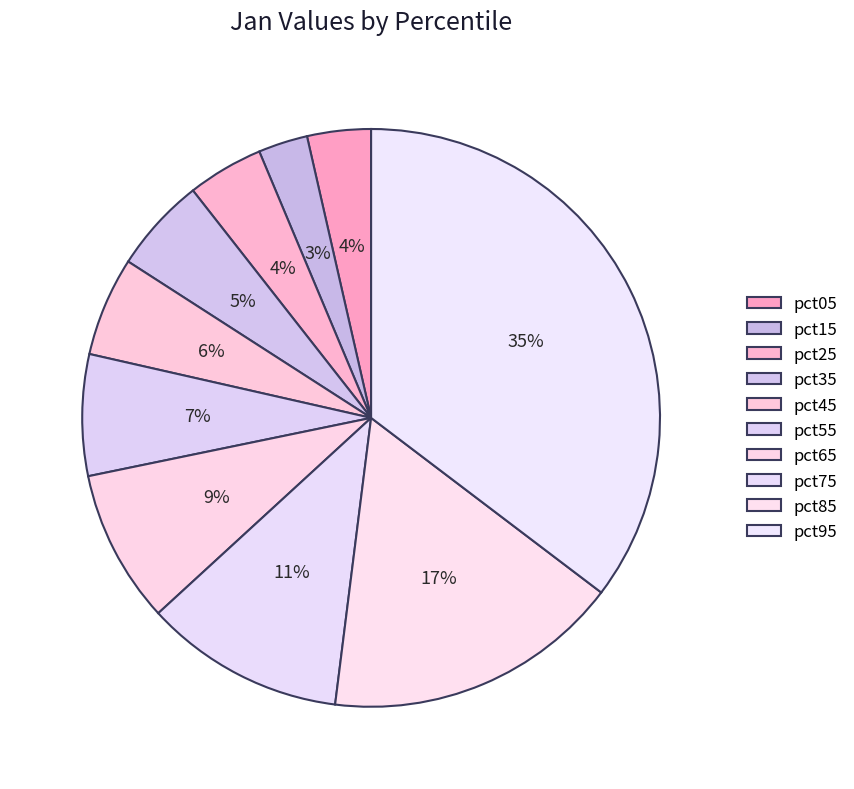

Is it true that pct95 is 35% of the pie?

True